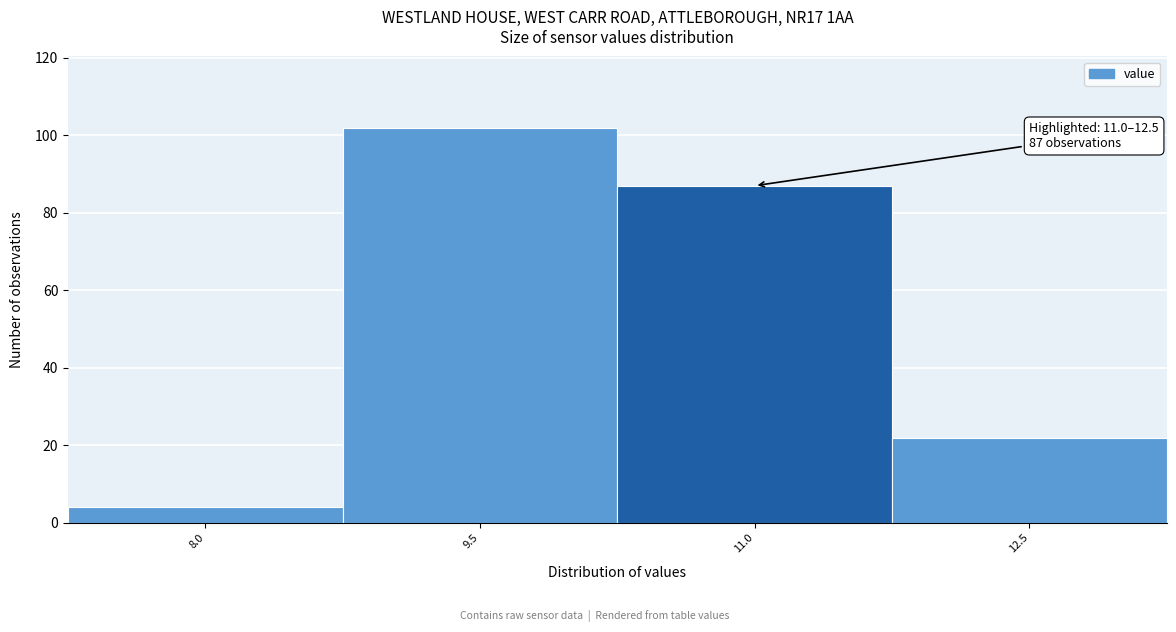

Reading right to left, what are all the values shown in this chart?

12.5=22	11.0=87	9.5=102	8.0=4